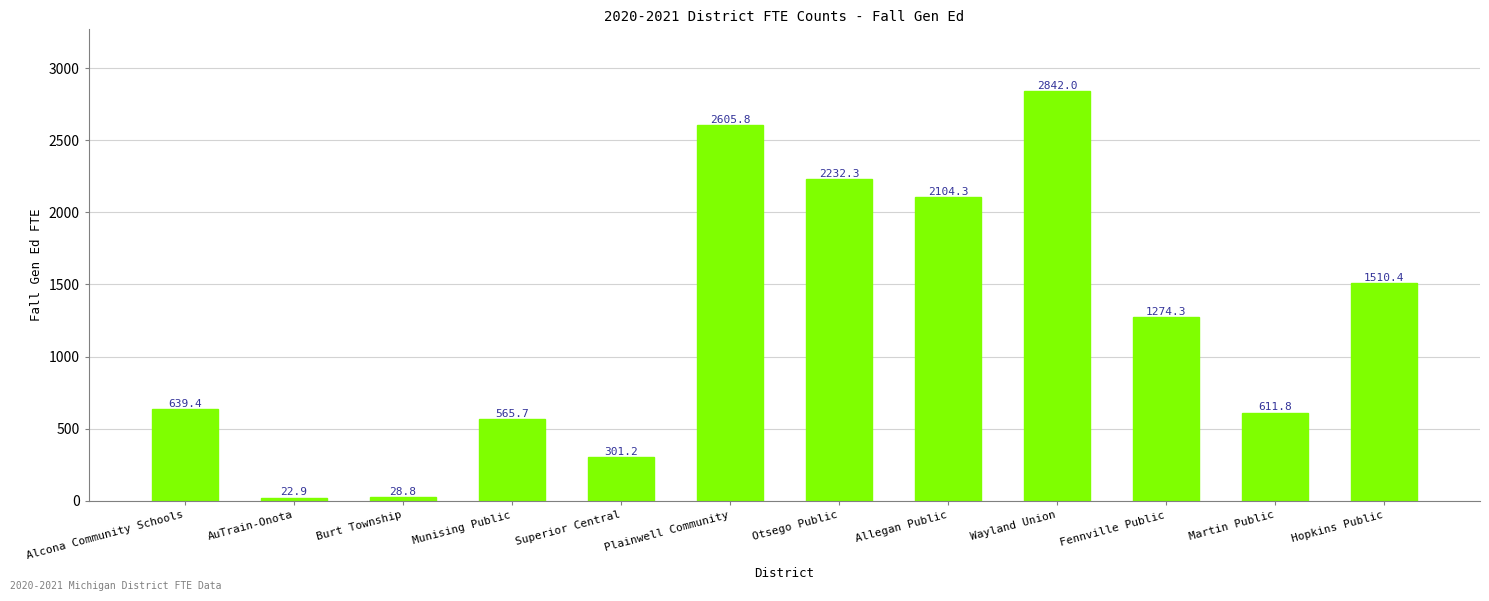

List the labels in order of value, largest first.

Wayland Union, Plainwell Community, Otsego Public, Allegan Public, Hopkins Public, Fennville Public, Alcona Community Schools, Martin Public, Munising Public, Superior Central, Burt Township, AuTrain-Onota